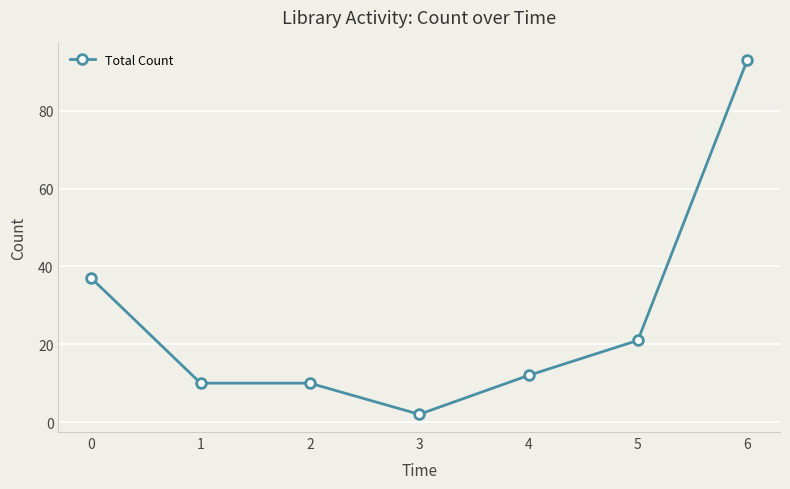

What is the difference between the values at 5 and 4?

9